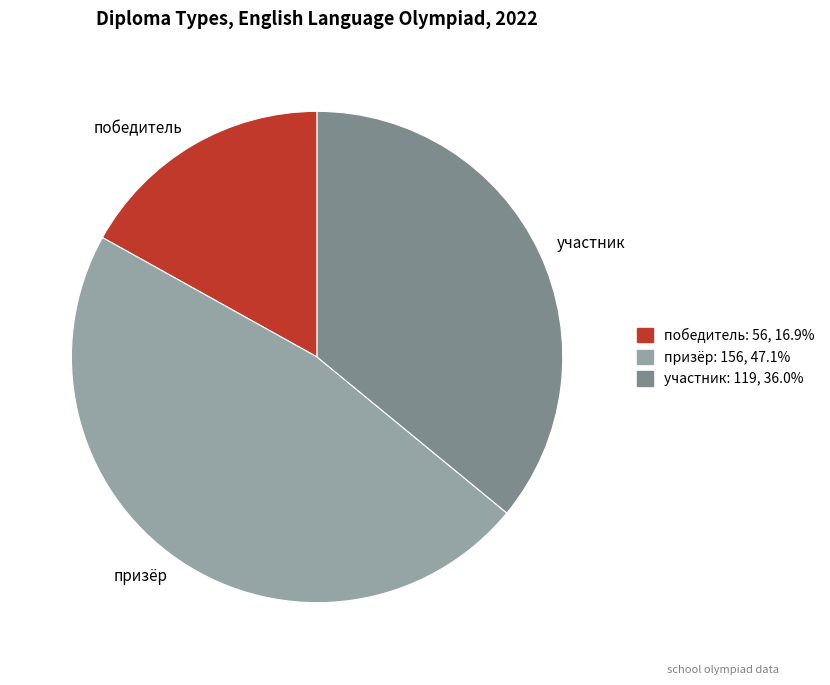

Rank the categories by value from lowest to highest.

победитель, участник, призёр